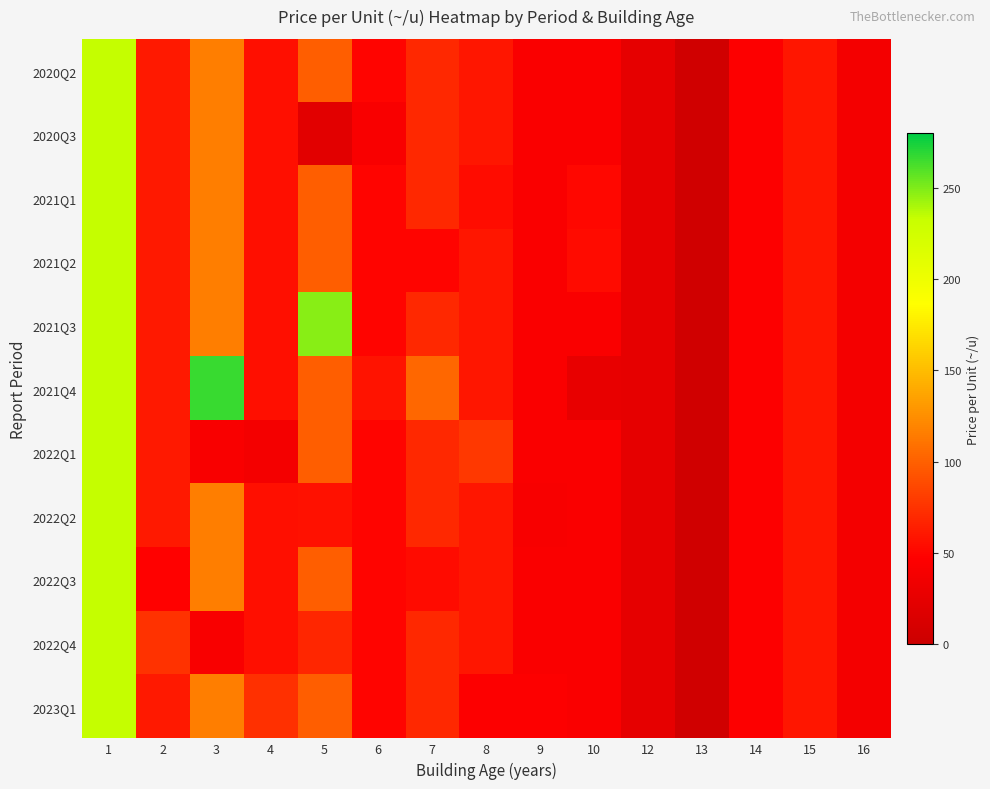

Count the number of data series in this chart.

11